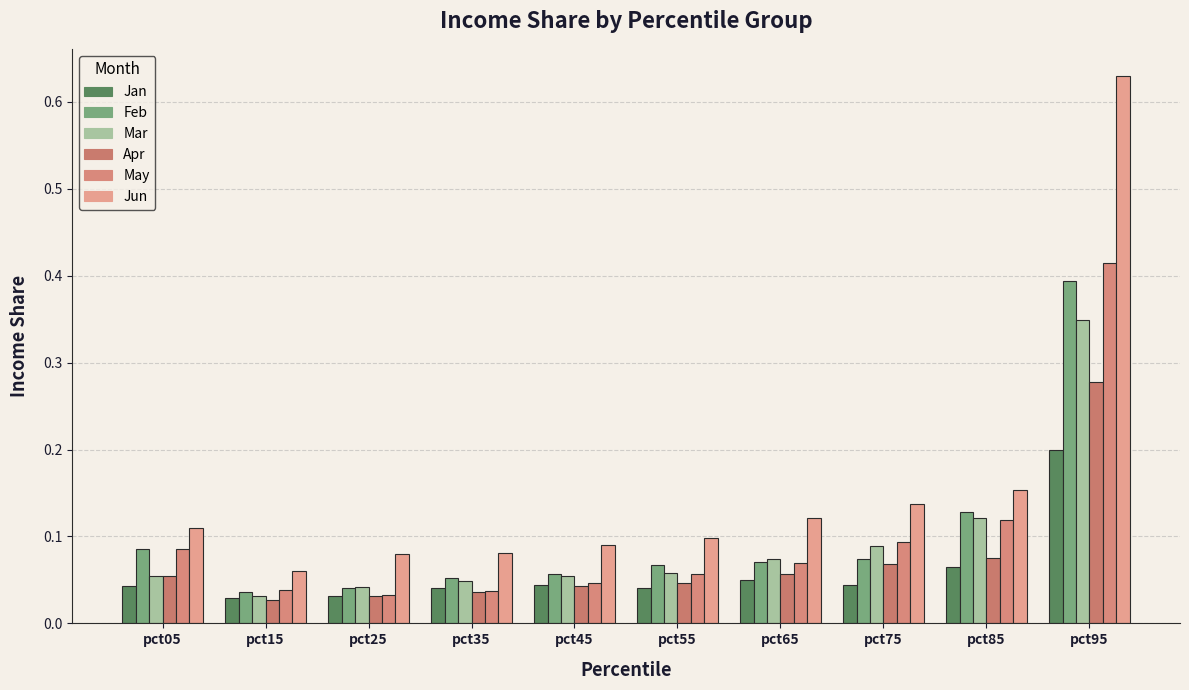

Is the value of May at pct55 greater than the value of Mar at pct05?

Yes